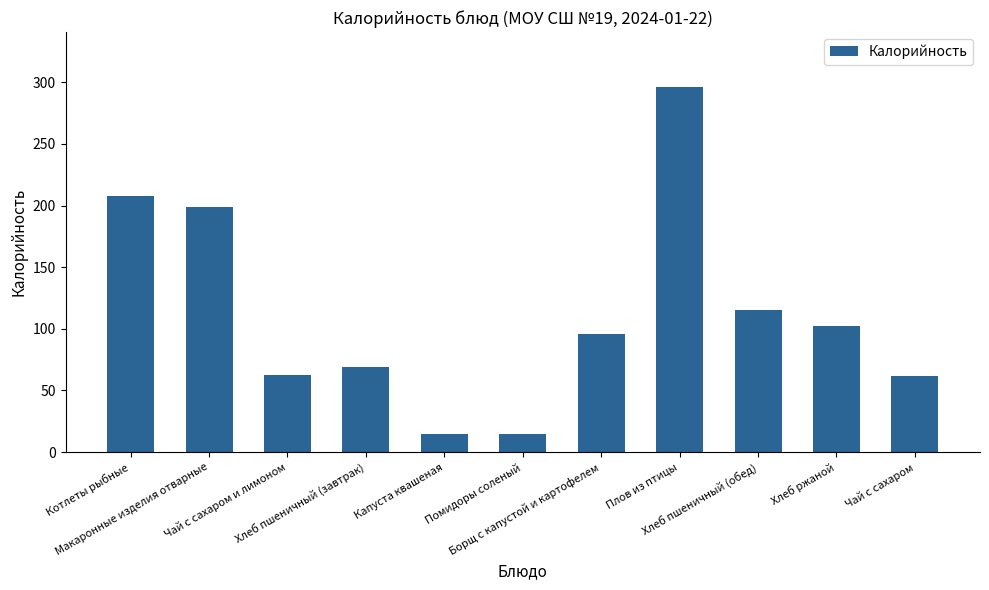

Does the chart contain any negative values?

No